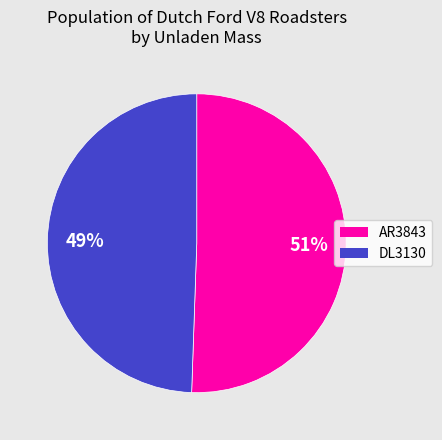

Which category has the smallest portion of the pie?

DL3130